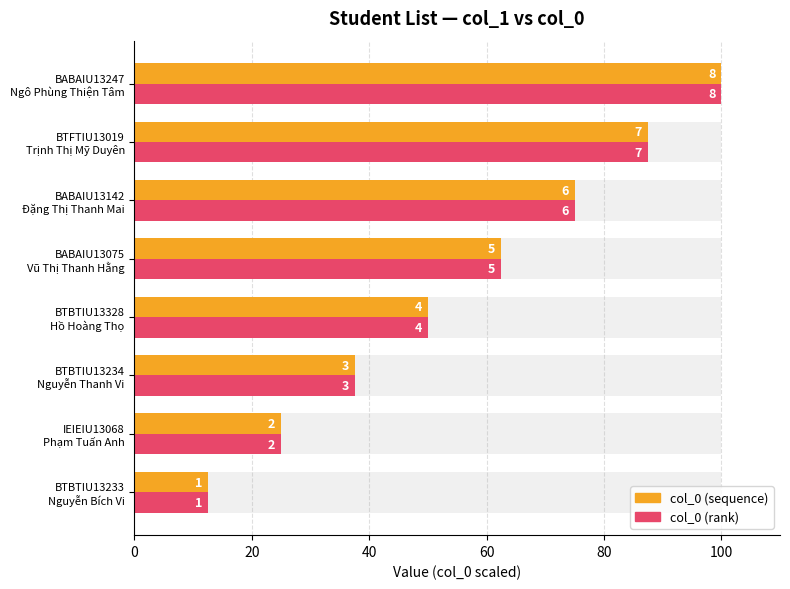

True or false: col_0 (sequence) has a value of 62.5 at BABAIU13075 Vũ Thị Thanh Hằng.

True